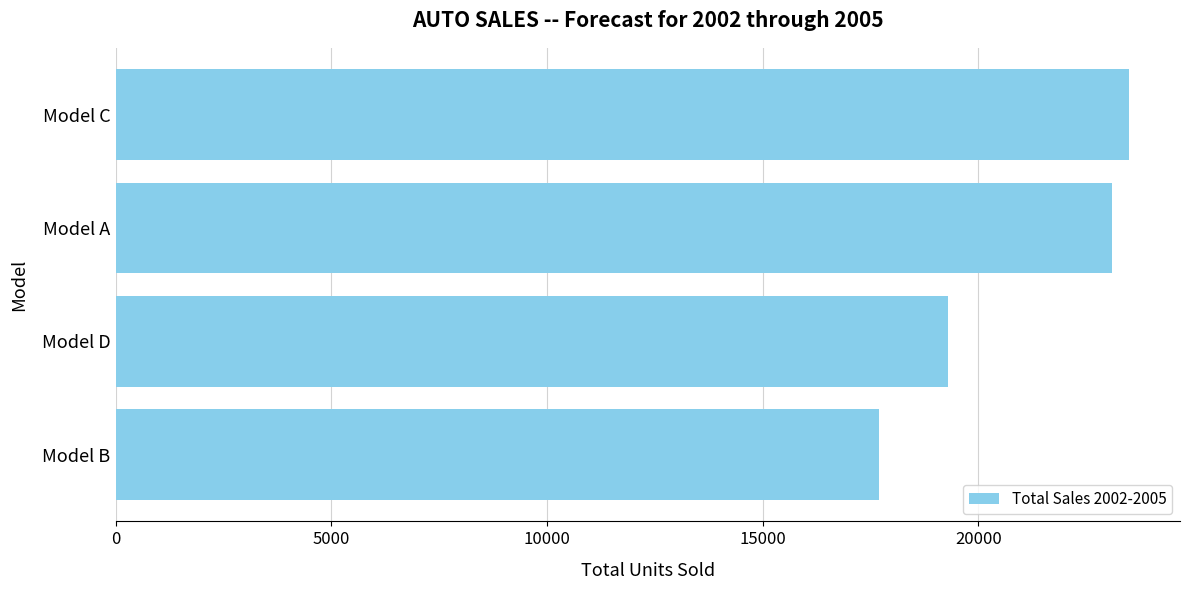

Approximately how many times larger is the value at Model C compared to Model B?

1.3